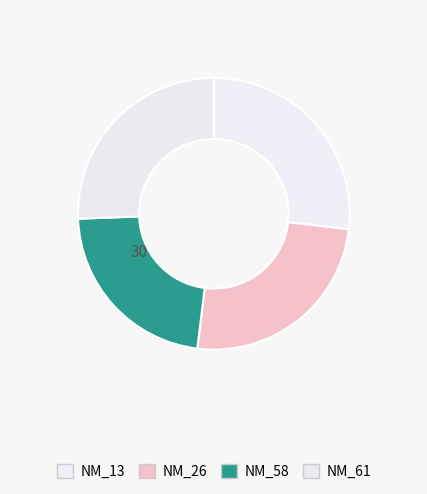

What is the ratio of the value at NM_26 to the value at NM_61?

1.0